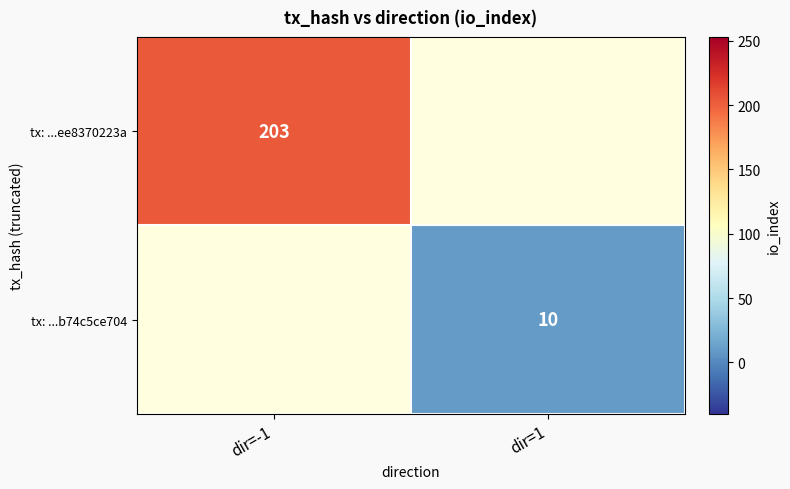

The tx: ...ee8370223a series shows 203 at dir=-1. True or false?

True